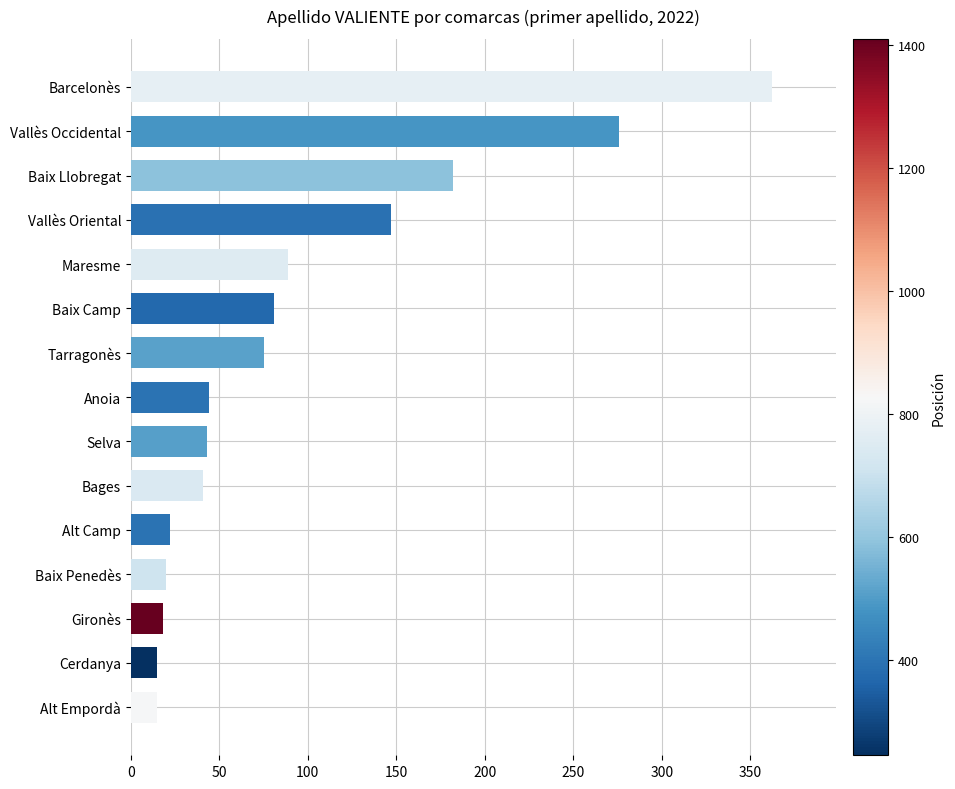

What is the change in value from Anoia to Barcelonès?

+318